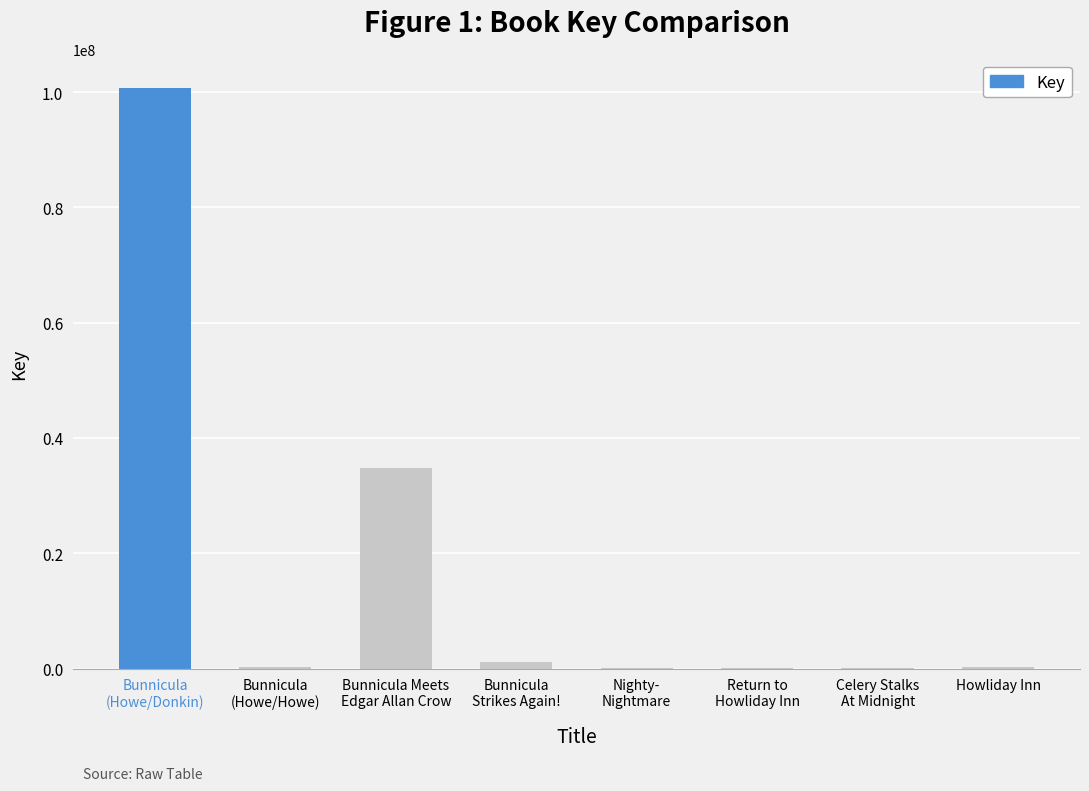

What is the greatest value displayed?

100766578